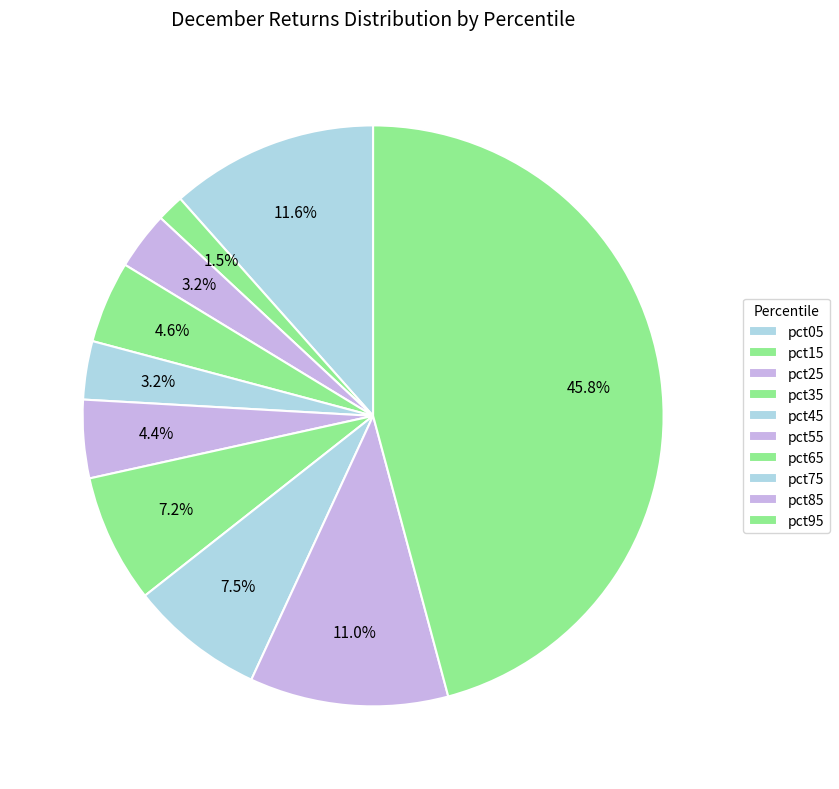

Rank the categories by value from highest to lowest.

pct95, pct05, pct85, pct75, pct65, pct35, pct55, pct45, pct25, pct15